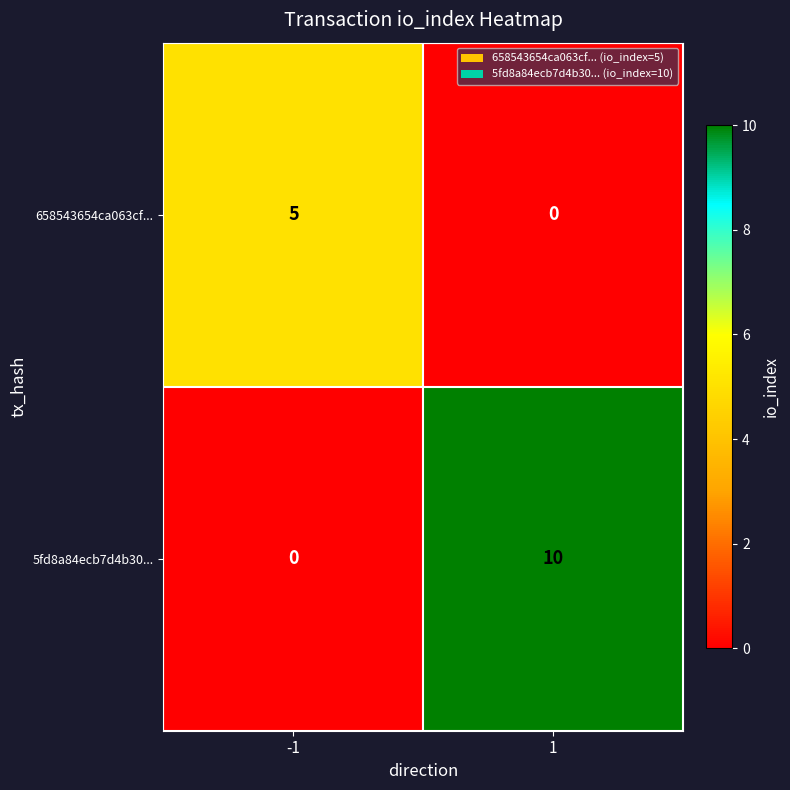

What is the sum of all 5fd8a84ecb7d4b30... values?

10